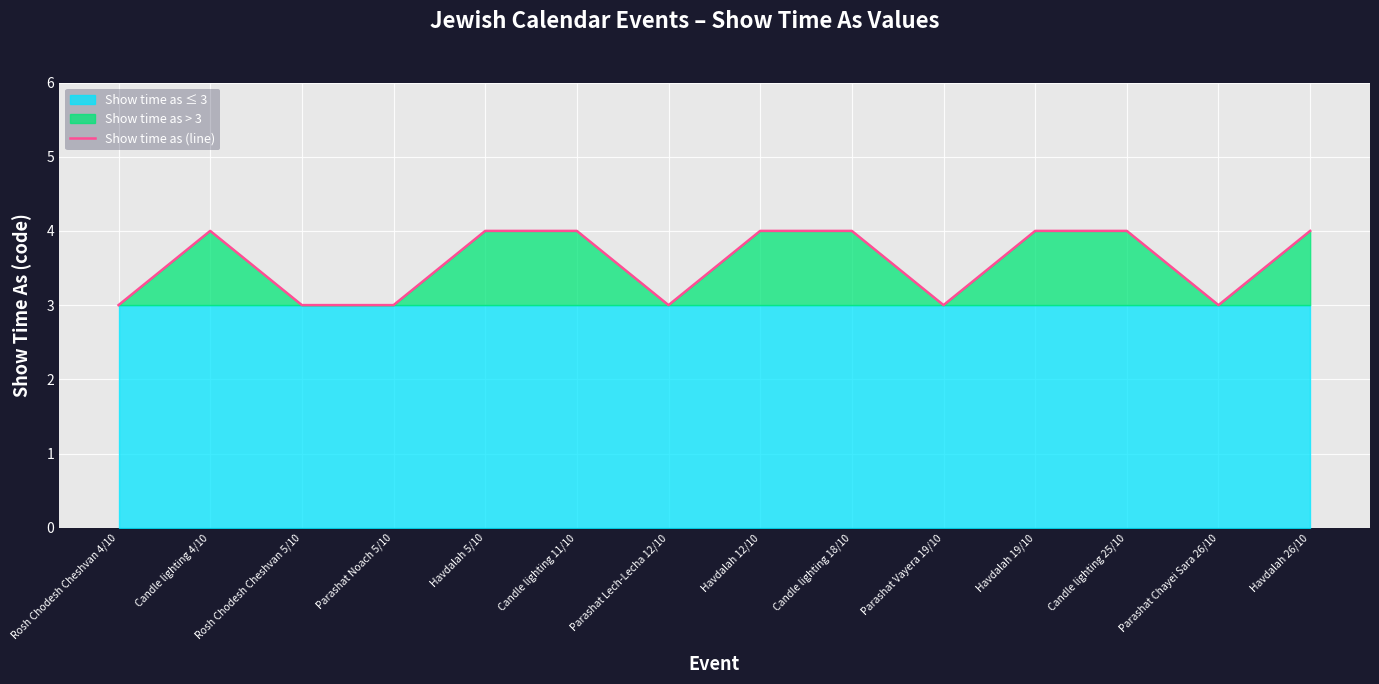

List the labels in order of value, largest first.

Candle lighting 4/10, Havdalah 5/10, Candle lighting 11/10, Havdalah 12/10, Candle lighting 18/10, Havdalah 19/10, Candle lighting 25/10, Havdalah 26/10, Rosh Chodesh Cheshvan 4/10, Rosh Chodesh Cheshvan 5/10, Parashat Noach 5/10, Parashat Lech-Lecha 12/10, Parashat Vayera 19/10, Parashat Chayei Sara 26/10